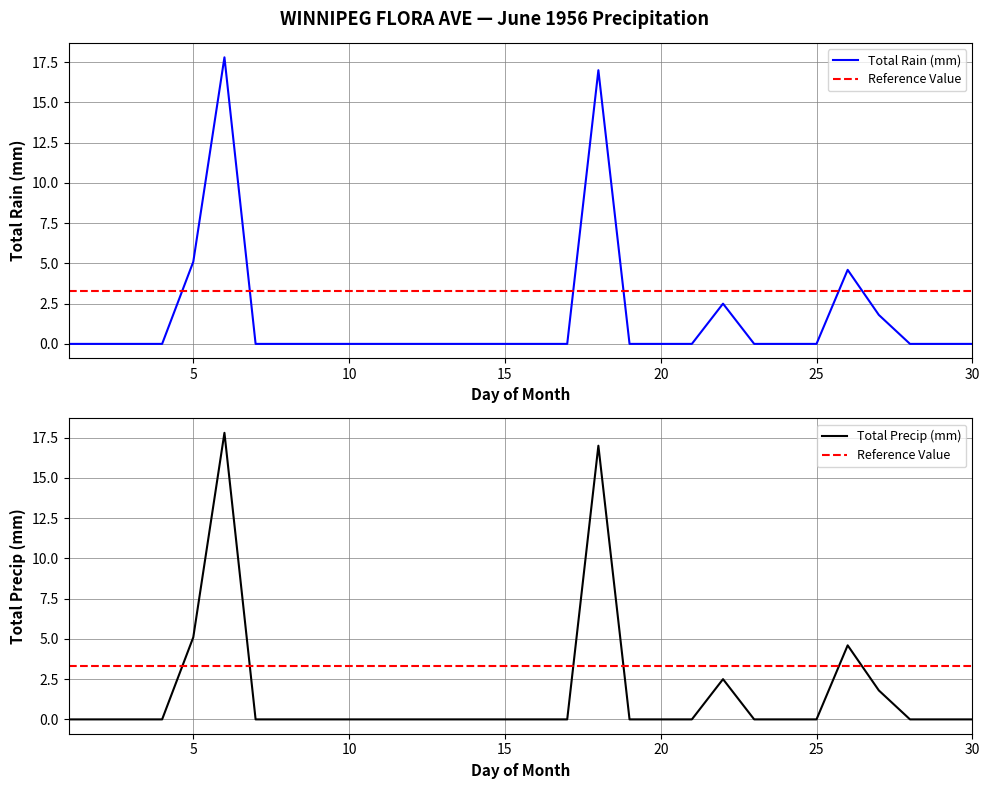

Where is Total Rain (mm) nearest to the value 8?

5